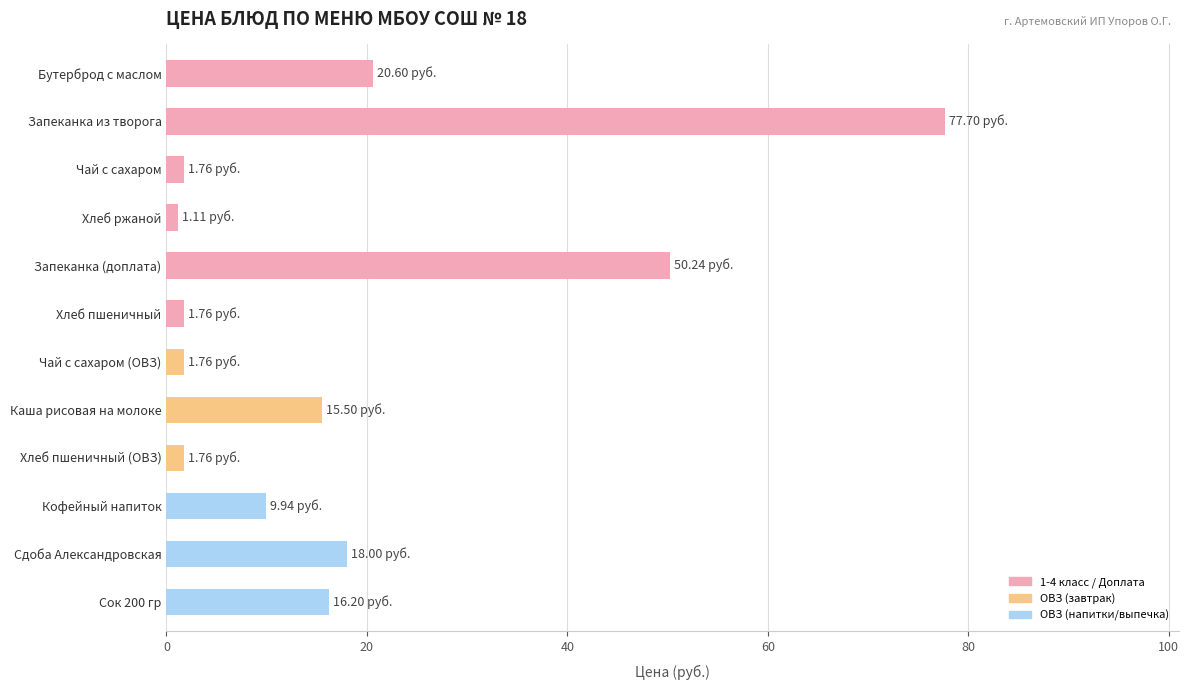

At which category does the chart reach its peak across all series?

Запеканка из творога